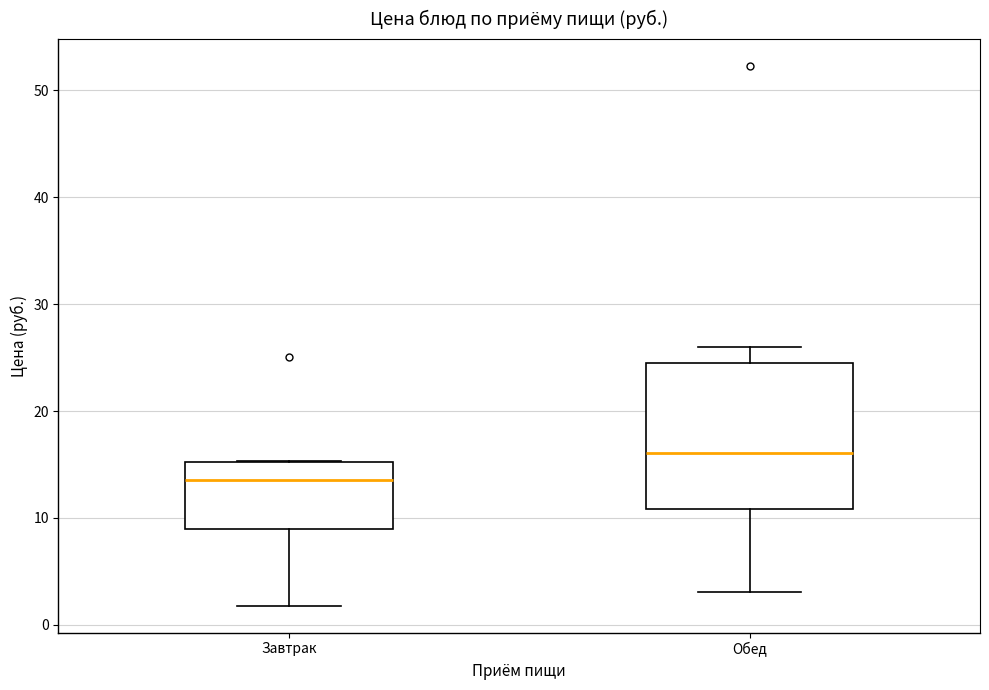

Reading left to right, read every box against the y-axis: the position of its median line, the range the box covers, and the ends of its whiskers. The values are not printed on the chart, so give them approximately, as read against the axis.

Завтрак: median 14, box 9 to 15, whiskers 2 to 15
Обед: median 16, box 11 to 25, whiskers 3 to 26